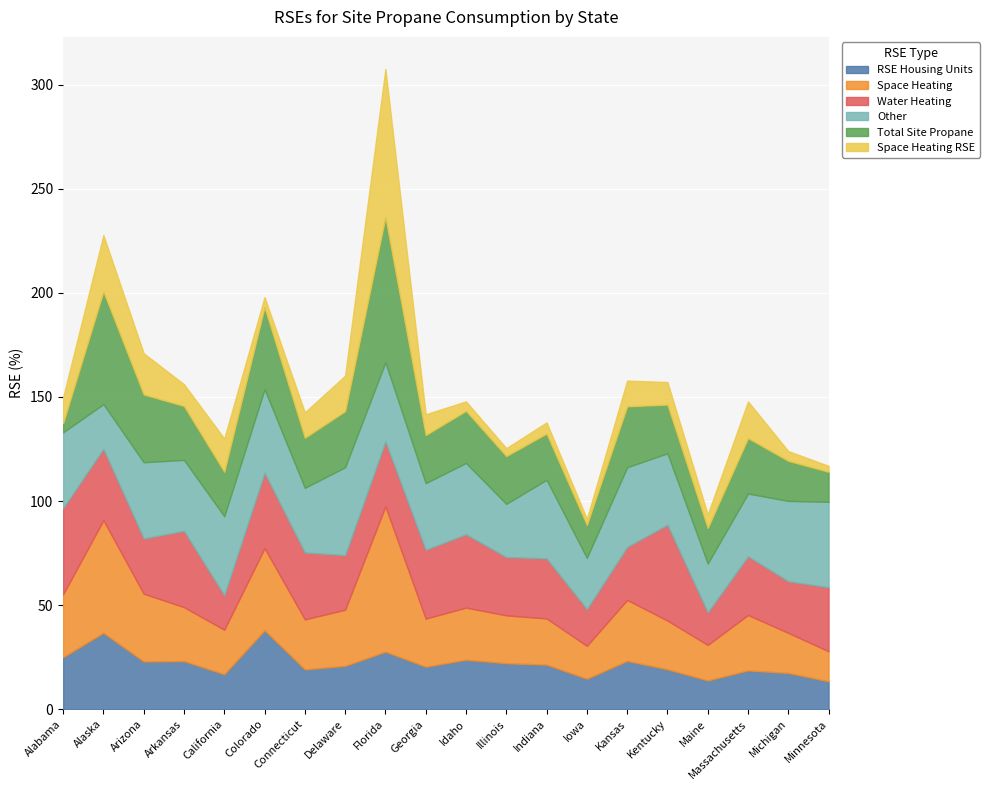

After their last crossing, which series has the higher values: Space Heating RSE or Space Heating?

Space Heating